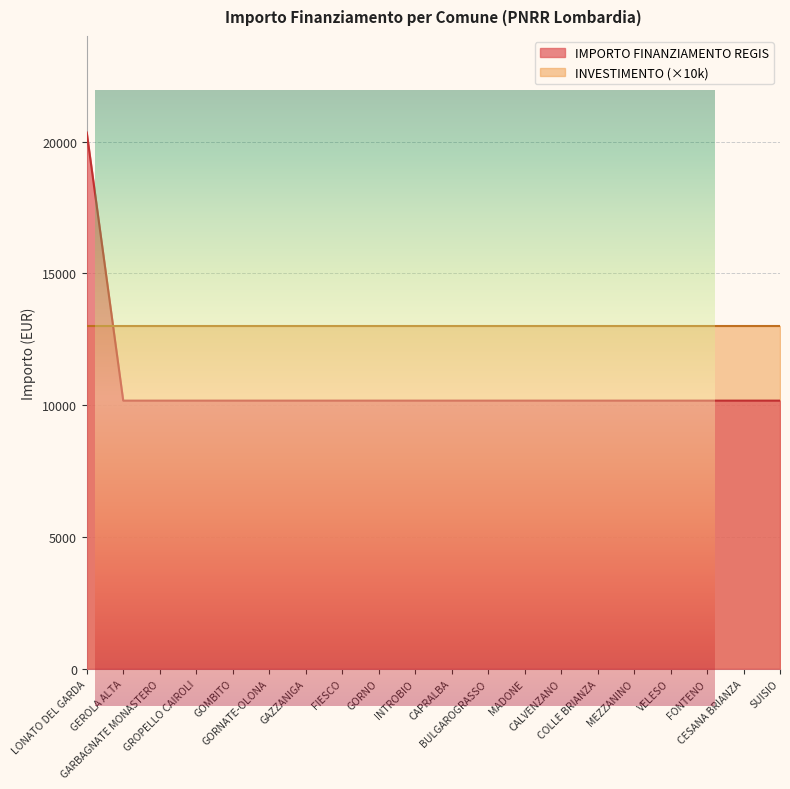

Reading left to right, what are all the values shown in this chart?

LONATO DEL GARDA=20344	GEROLA ALTA=10172	GARBAGNATE MONASTERO=10172	GROPELLO CAIROLI=10172	GOMBITO=10172	GORNATE-OLONA=10172	GAZZANIGA=10172	FIESCO=10172	GORNO=10172	INTROBIO=10172	CAPRALBA=10172	BULGAROGRASSO=10172	MADONE=10172	CALVENZANO=10172	COLLE BRIANZA=10172	MEZZANINO=10172	VELESO=10172	FONTENO=10172	CESANA BRIANZA=10172	SUISIO=10172